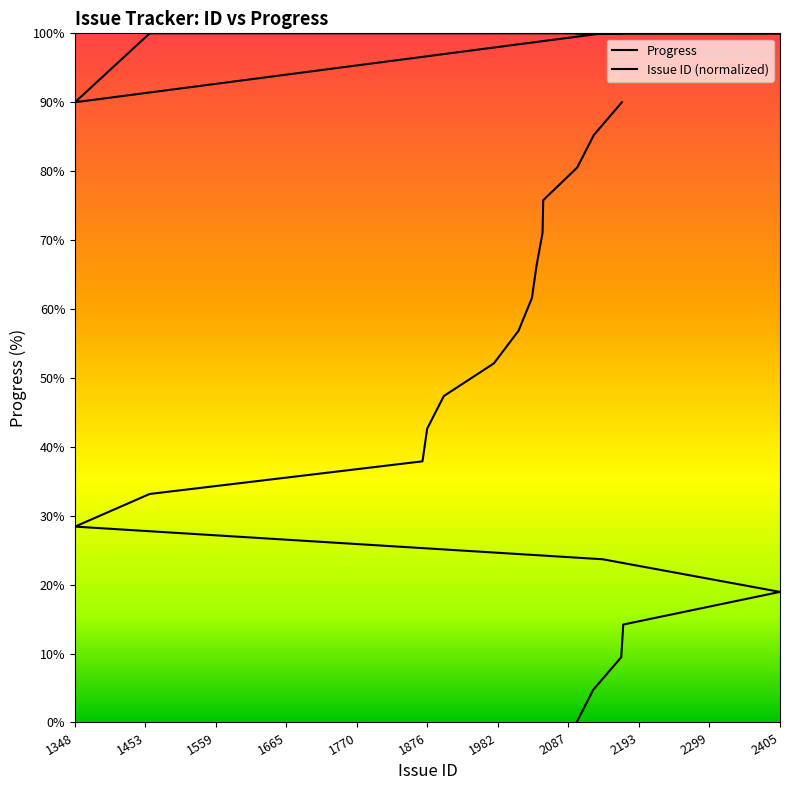

True or false: there are more than 1 points higher than both neighbors.

False